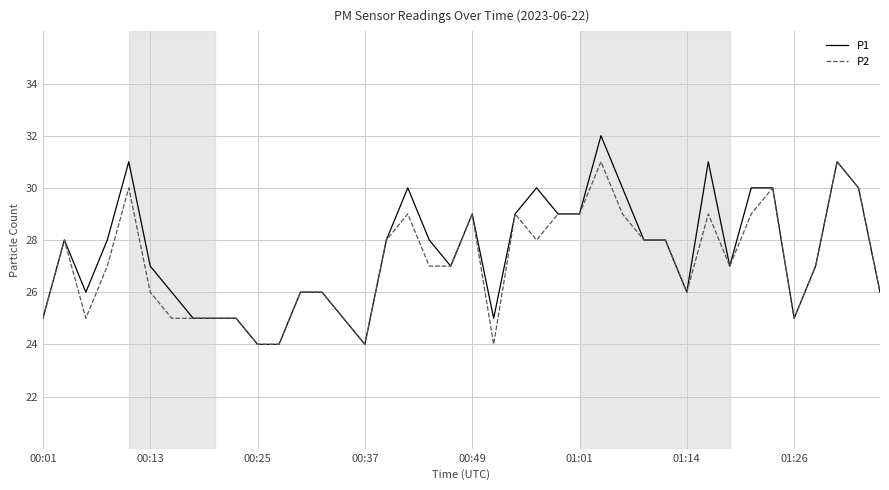

List the series in order of their peak value, lowest first.

P2, P1